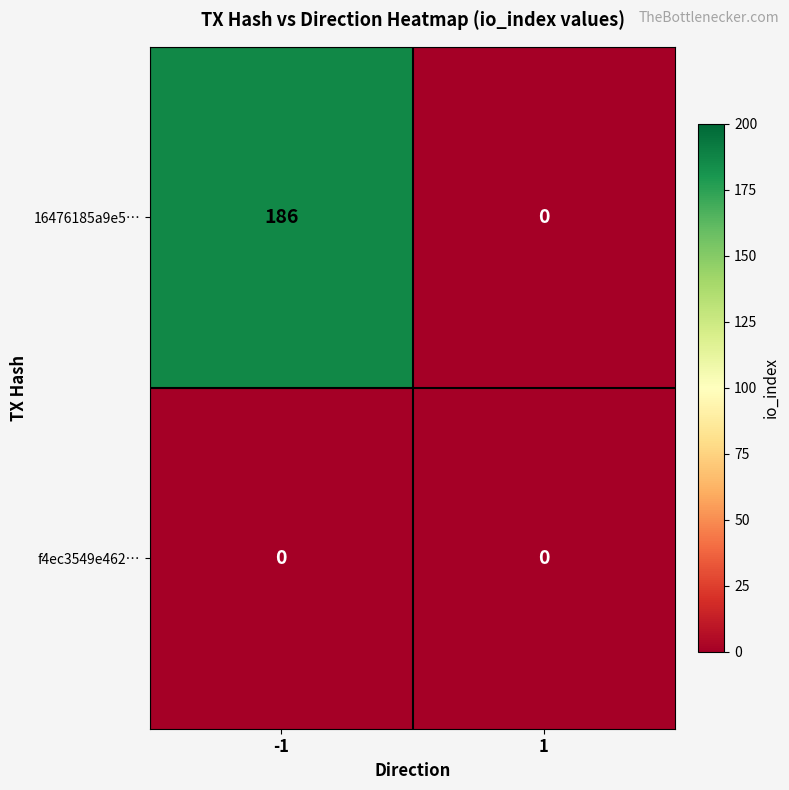

Which series has the largest range (max minus min)?

16476185a9e5…